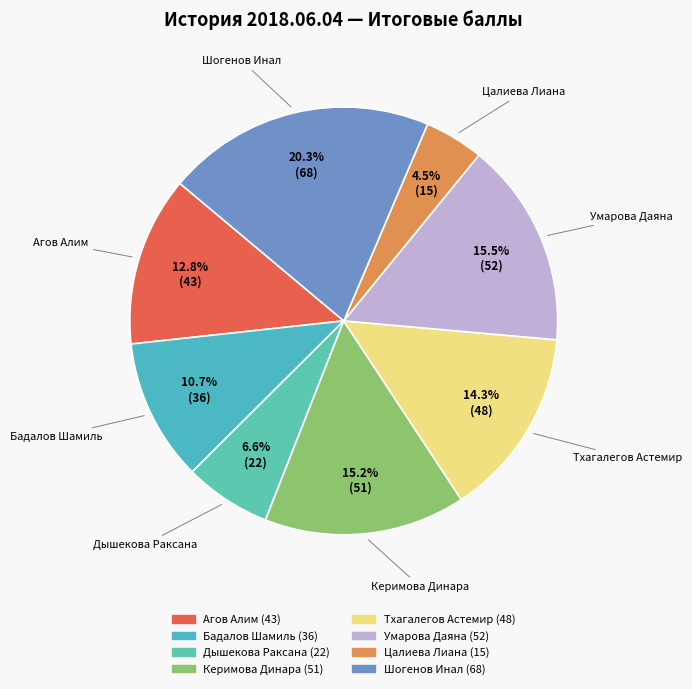

How many segments does this pie chart have?

8